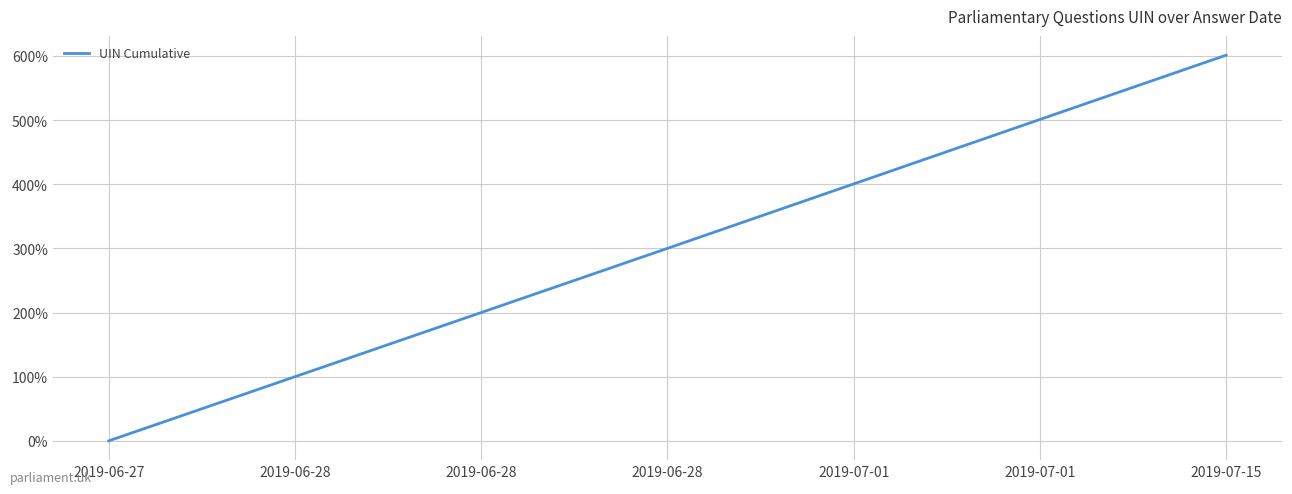

Does the chart display data point markers on the line(s)?

No